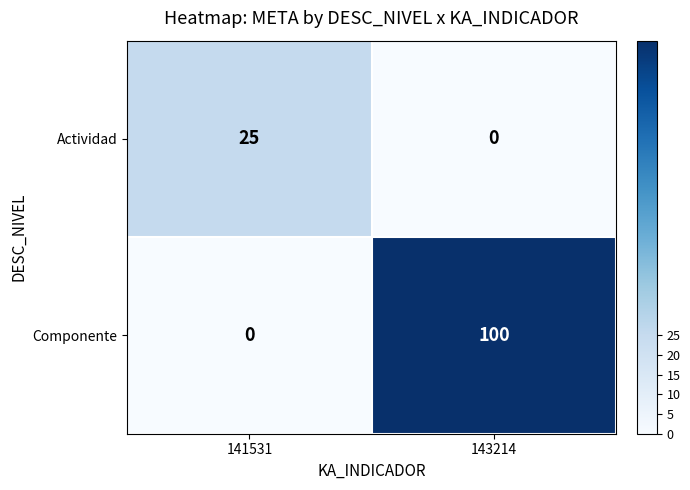

How many data points in Actividad are less than 25?

1